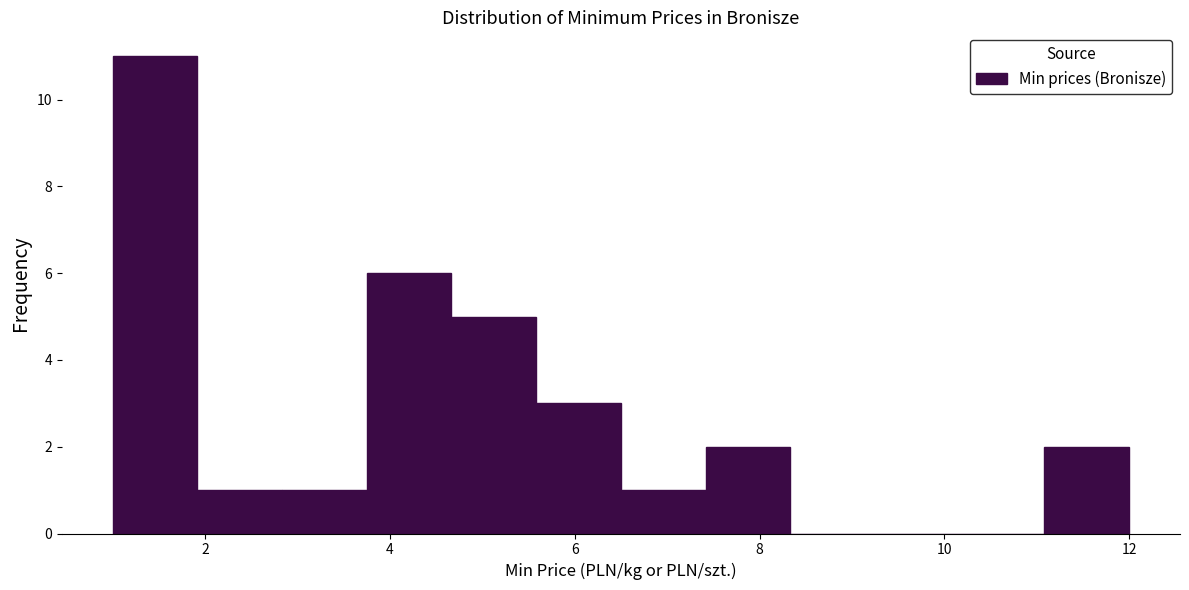

Reading left to right, list every bar in this chart as the range it spans on the x-axis followed by its height. Neither the bar edges nor the heights are printed on the chart, so give them approximately, as read against the axes.

1.0 to 2.0: 11
2.0 to 2.8: 1
2.8 to 3.8: 1
3.8 to 4.6: 6
4.6 to 5.6: 5
5.6 to 6.6: 3
6.6 to 7.4: 1
7.4 to 8.4: 2
8.4 to 9.2: 0
9.2 to 10.2: 0
10.2 to 11.0: 0
11.0 to 12.0: 2